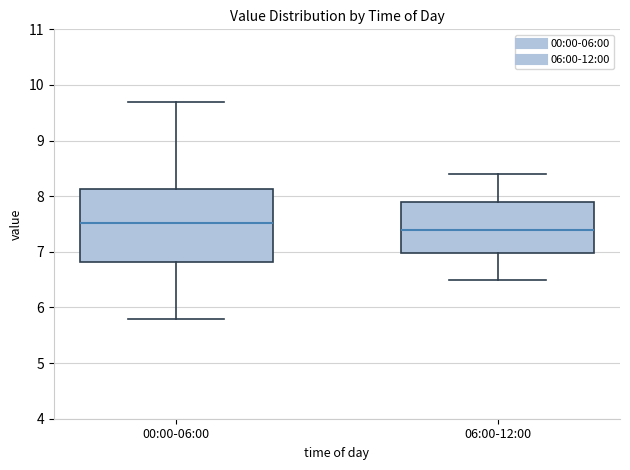

Which box is the tallest, from its lower edge to its upper edge?

00:00-06:00